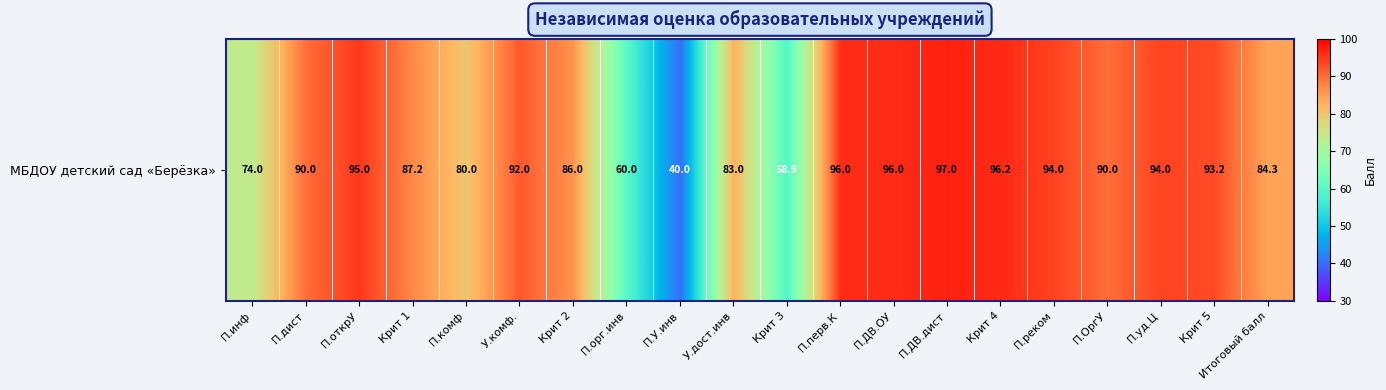

List the labels in order of value, smallest first.

П.У.инв, Крит 3, П.орг.инв, П.инф, П.комф, У.дост.инв, Итоговый балл, Крит 2, Крит 1, П.дист, П.ОргУ, У.комф., Крит 5, П.реком, П.уд.Ц, П.открУ, П.перв.К, П.ДВ.ОУ, Крит 4, П.ДВ.дист